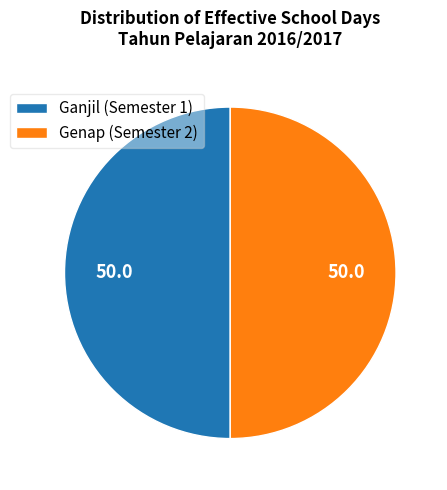

How many slices are in this pie chart?

2